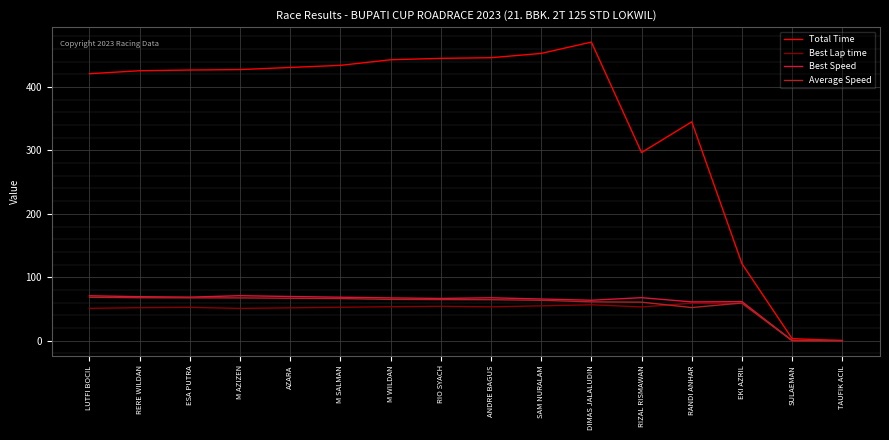

Which series has the widest spread of values?

Total Time